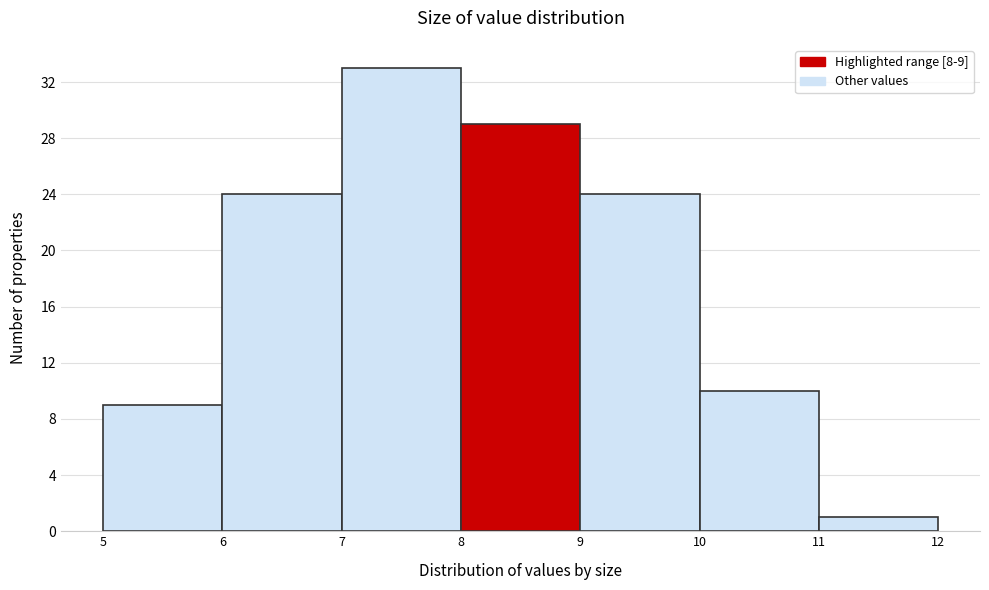

Which range on the x-axis has the tallest bar?

7 to 8